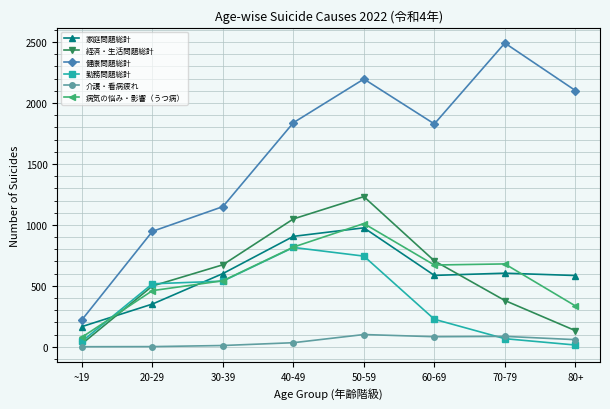

What is the value of the 介護・看病疲れ point at the 4th from the left?

34